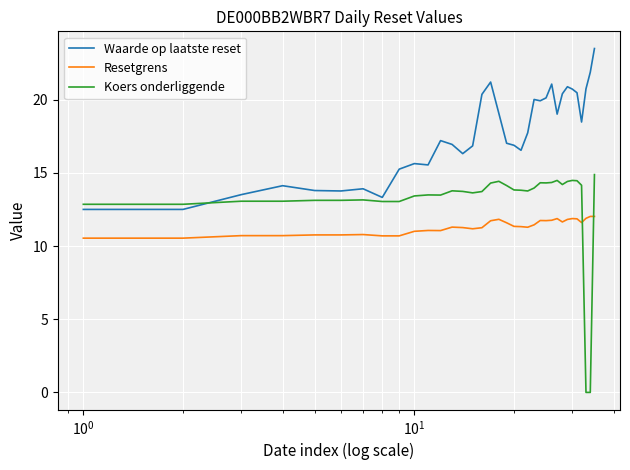

What is the greatest value displayed?

23.5